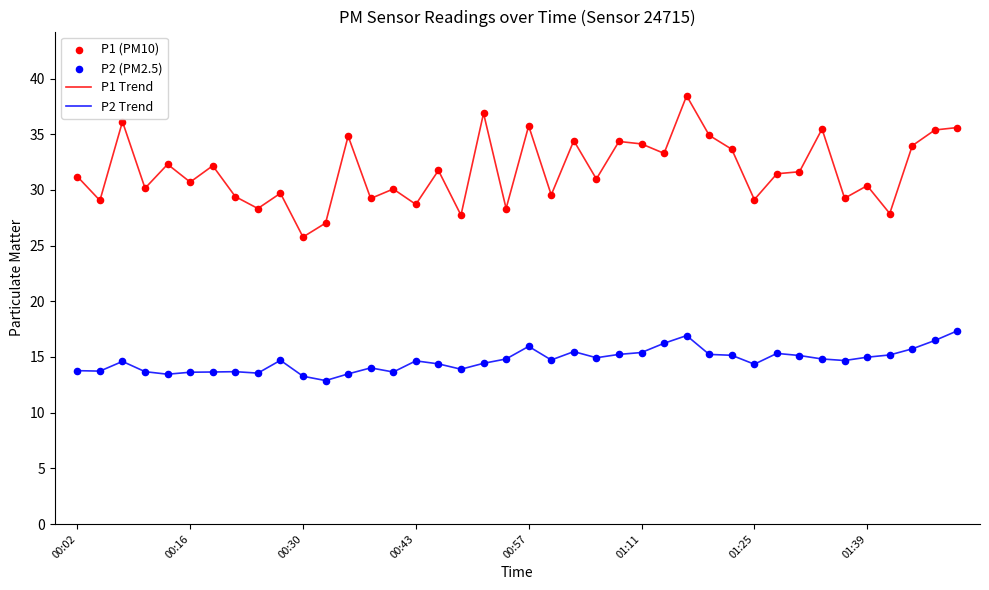

What is the lowest value of the P2 Trend series?

12.9